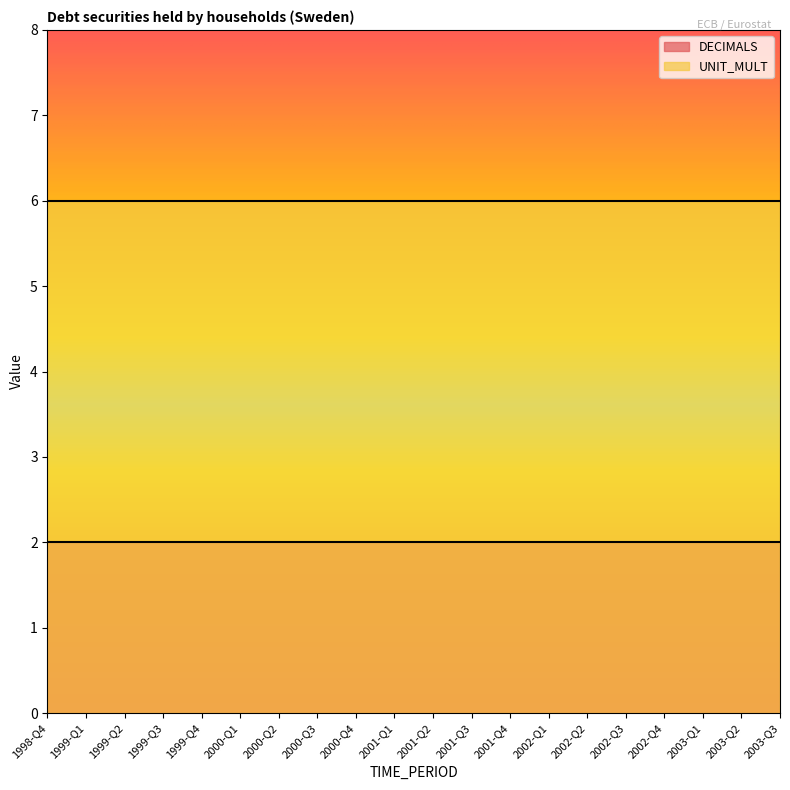

Which series changed the most between 2001-Q1 and 2003-Q2?

DECIMALS